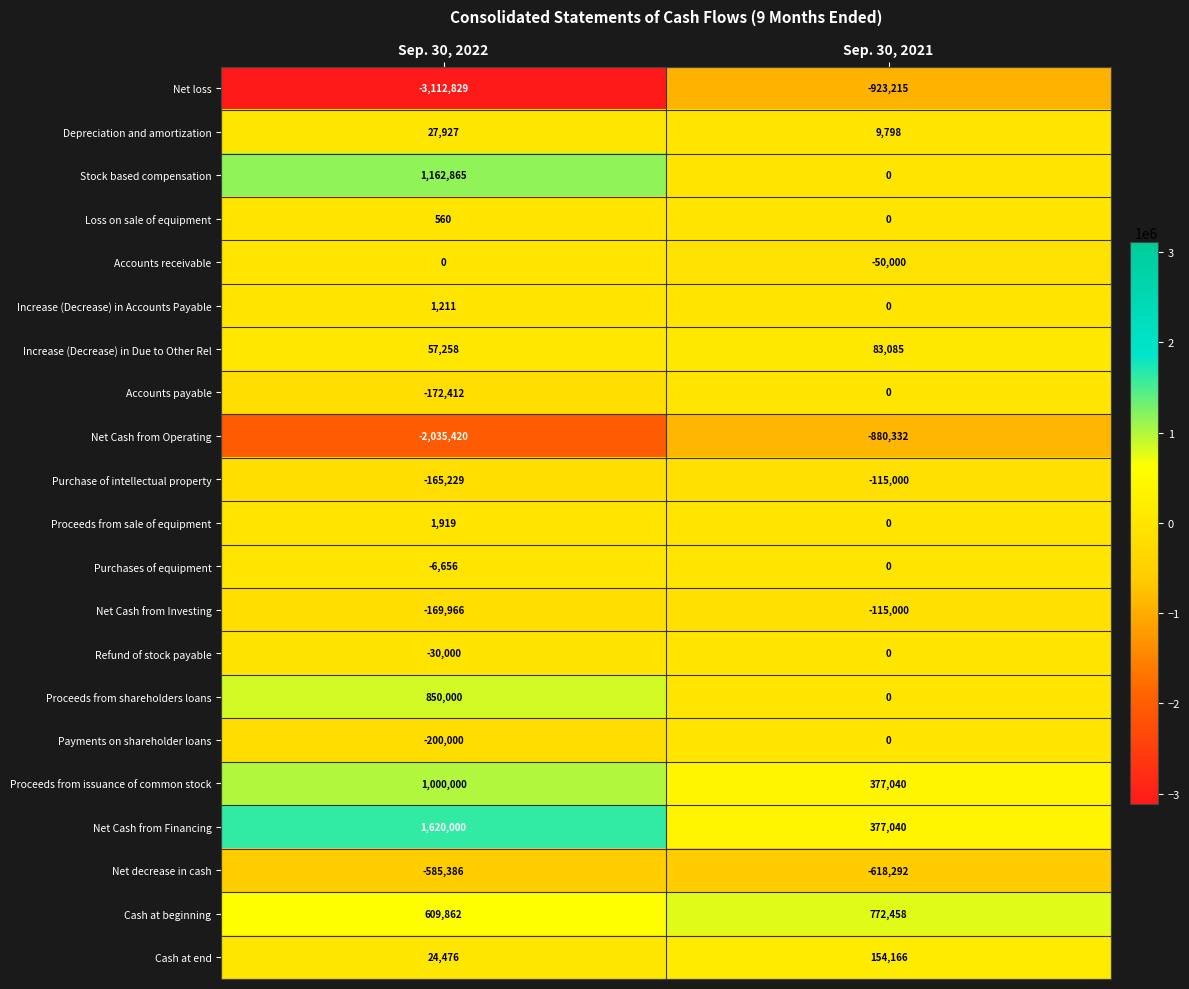

Which series has the largest total across all categories?

Net Cash from Financing